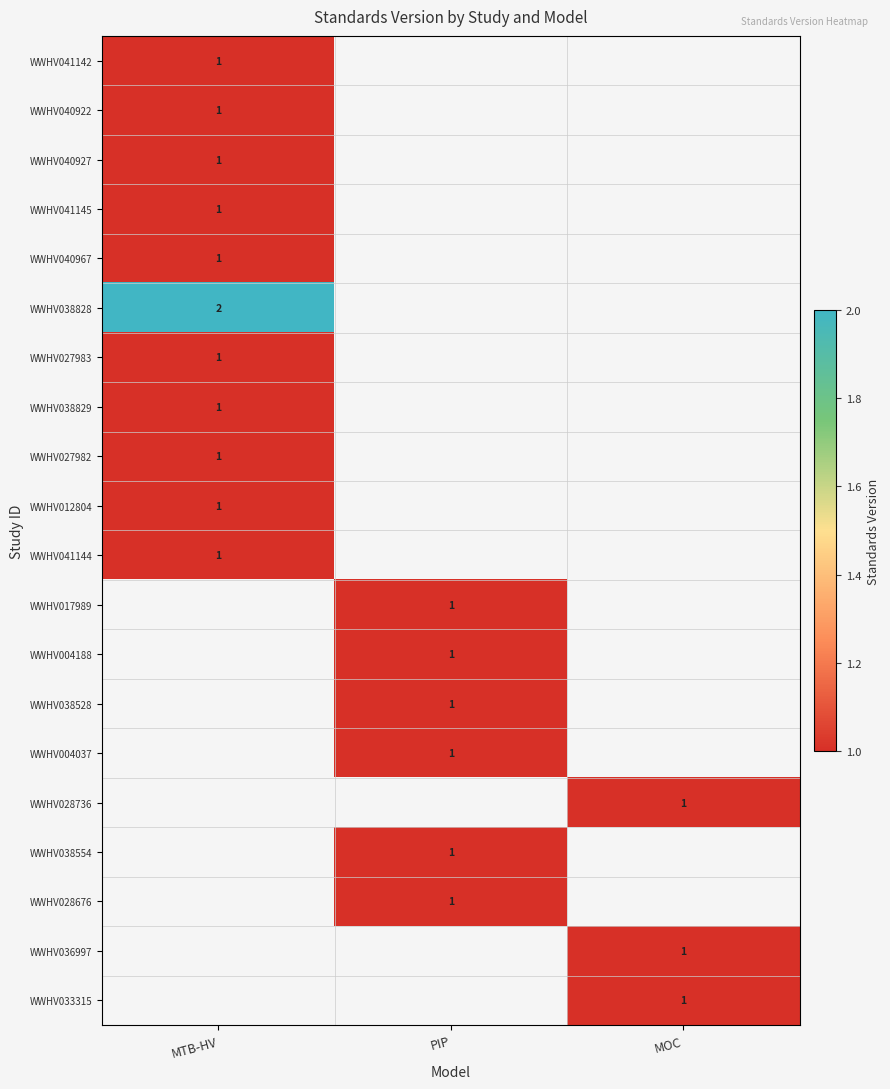

The value of WWHV038528 at PIP is 0. True or false?

False